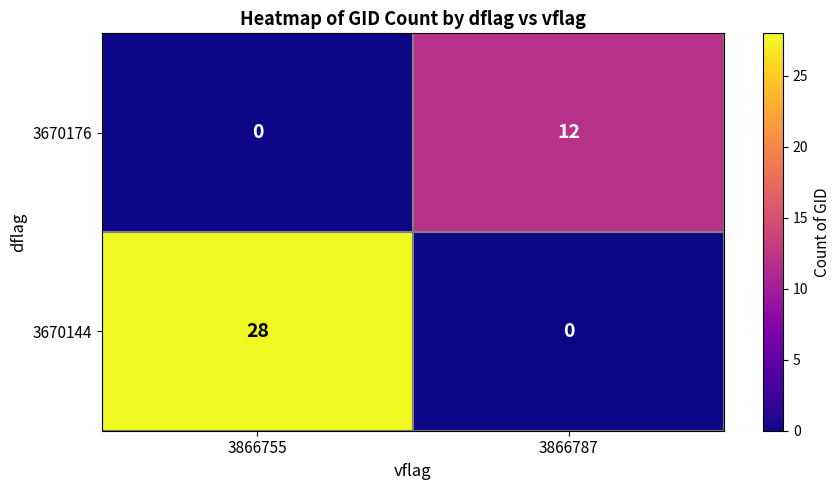

List the series in order of their peak value, highest first.

3670144, 3670176